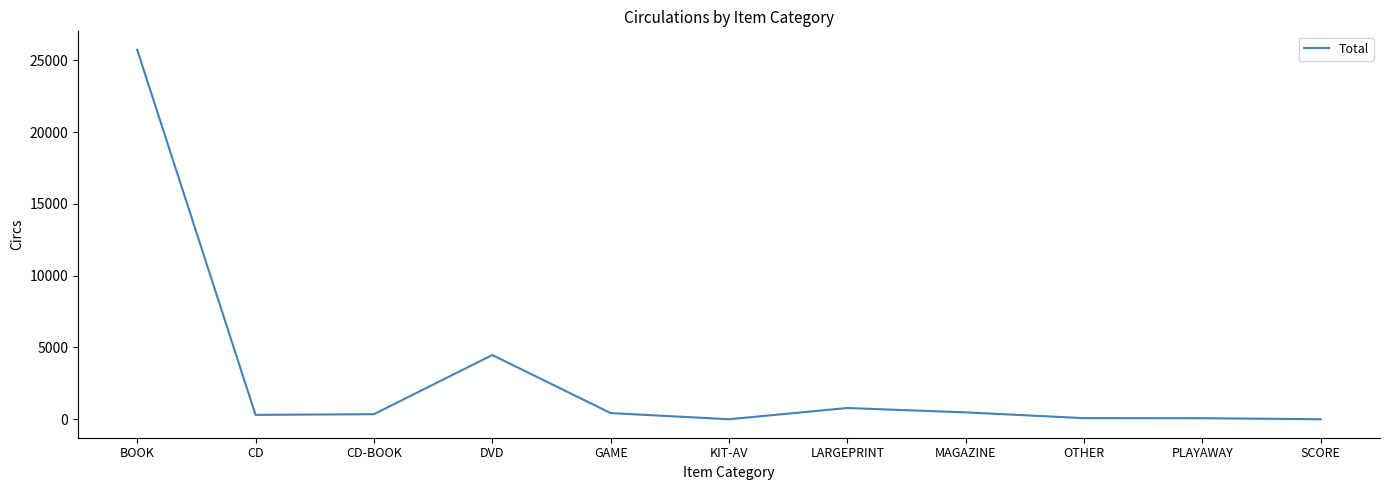

What is the sum of the values at CD and OTHER?

389